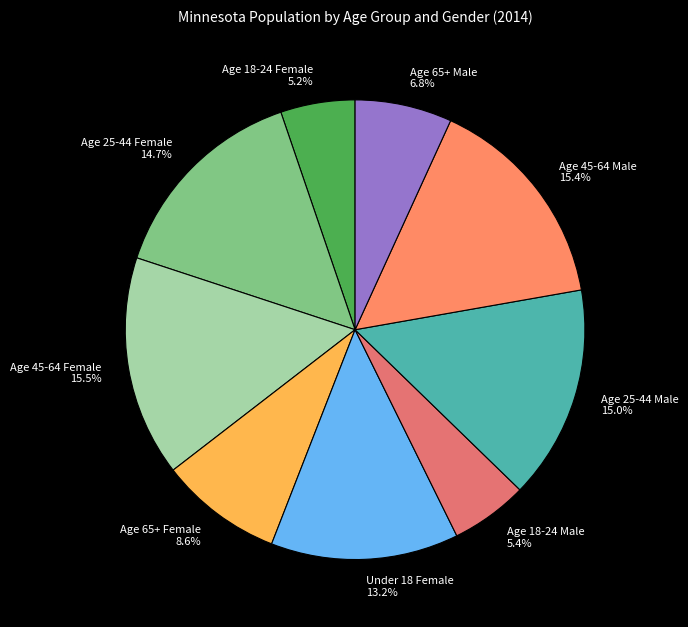

Is the sum of Age 25-44 Female and Age 18-24 Male greater than half?

No